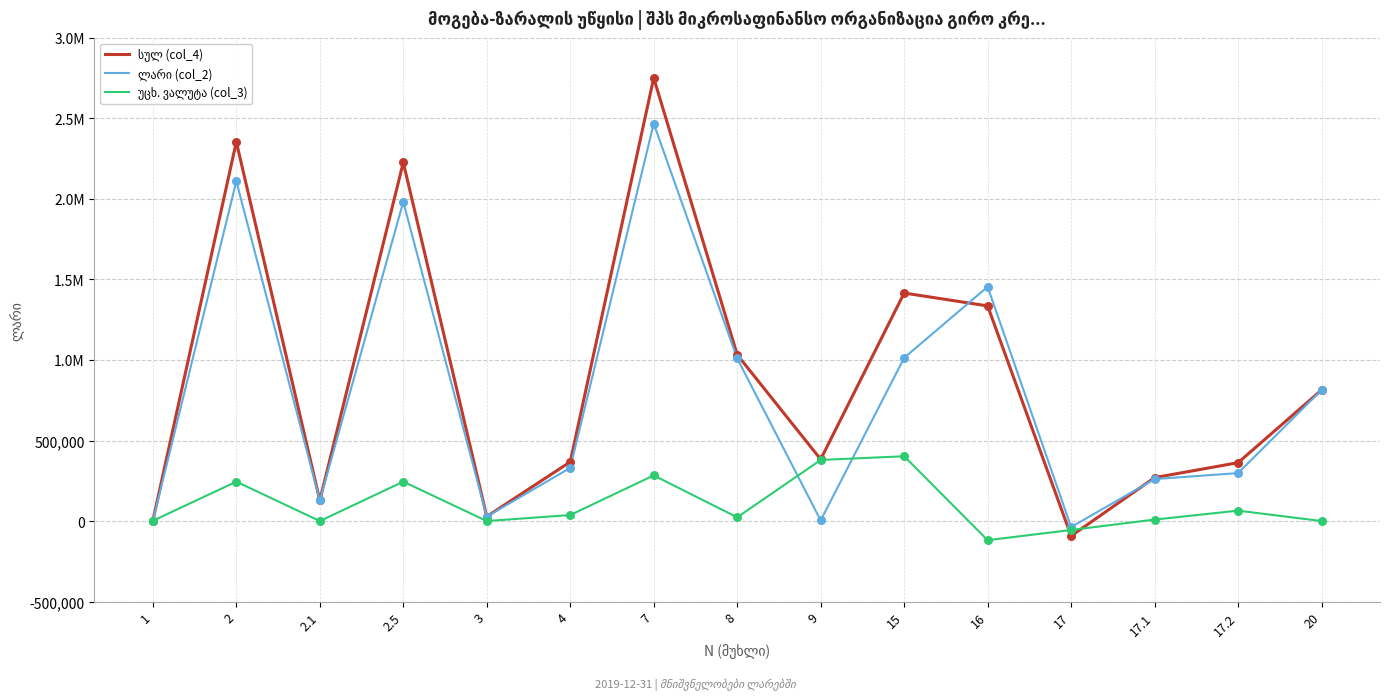

Which series reaches the maximum Y coordinate?

სულ (col_4)